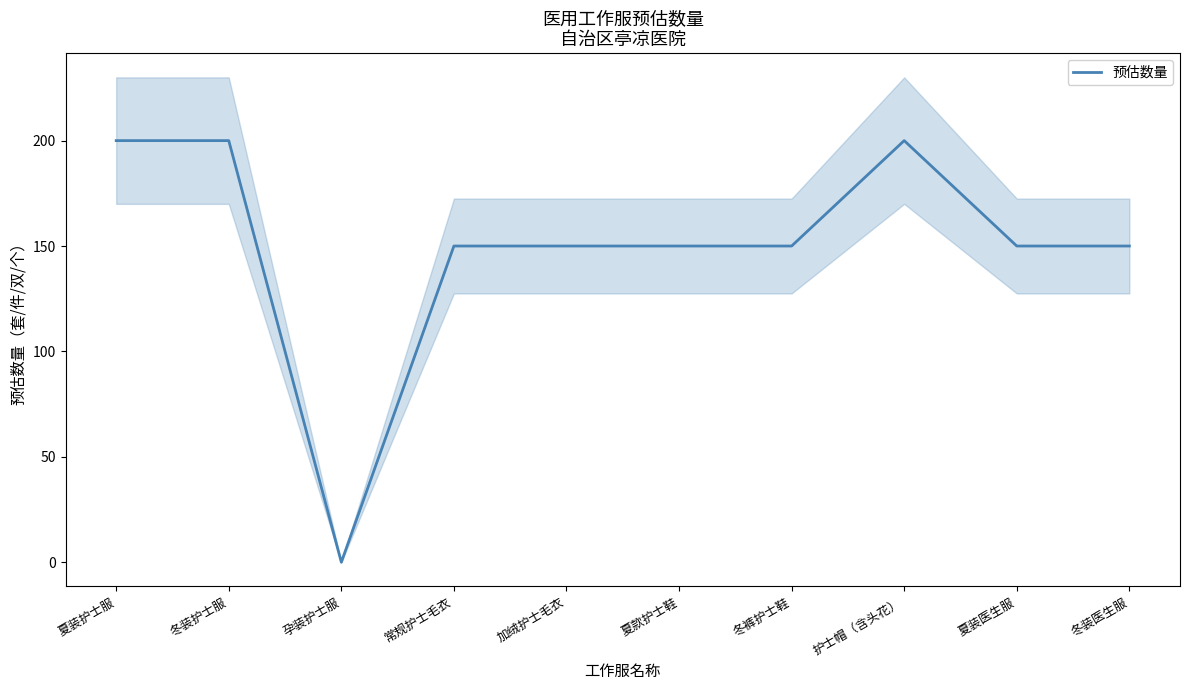

How many points are lower than both their immediate neighbors (excluding endpoints)?

1